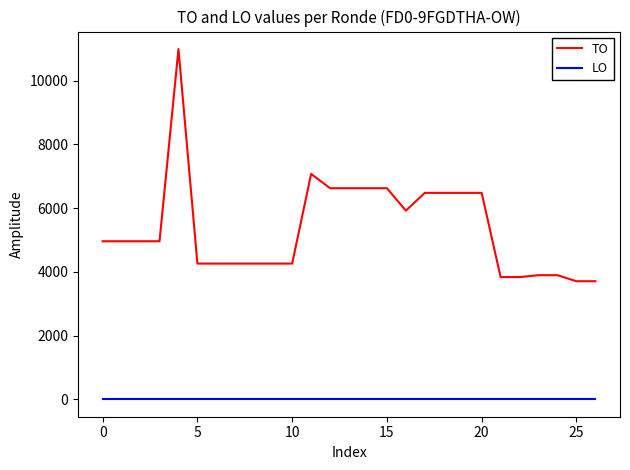

What is the greatest value displayed?

10995